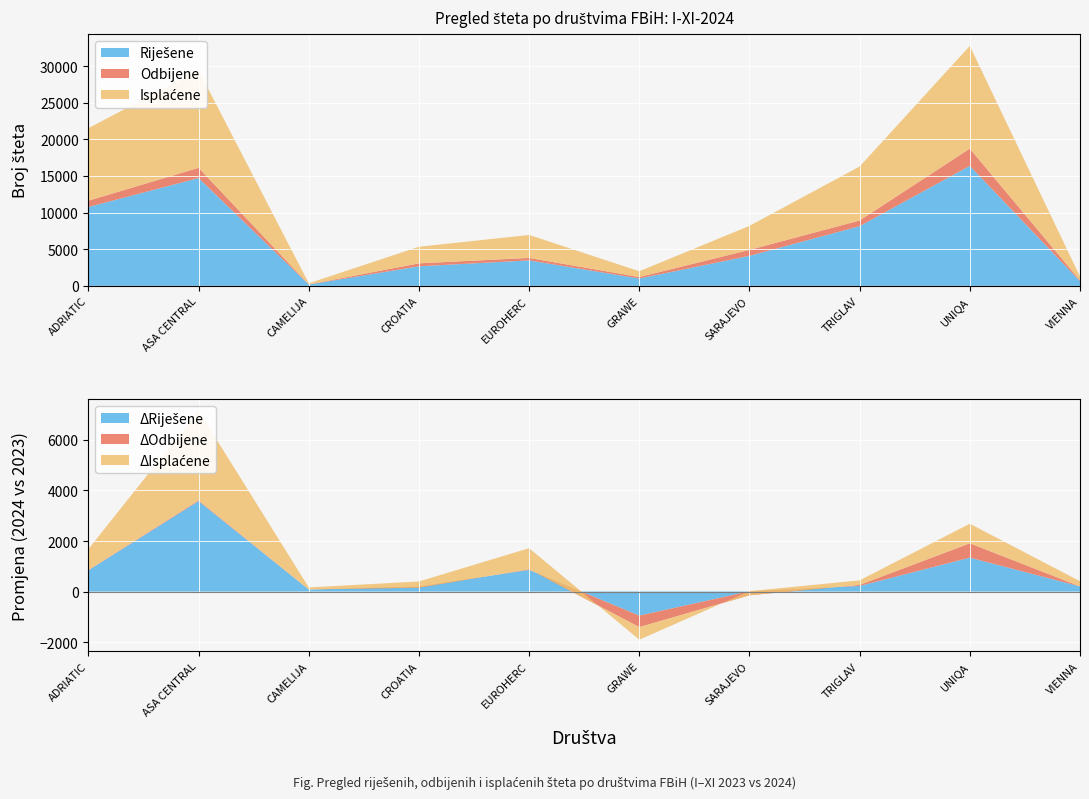

Reading left to right, extract all data points from this chart.

Riješene I-XI-2024: 10760	14706	175	2668	3473	996	4092	8142	16372	632
Odbijene I-XI-2024: 863	1405	23	403	338	208	817	780	2359	121
Isplaćene I-XI-2024: 9897	13301	152	2265	3135	788	3275	7362	14013	511